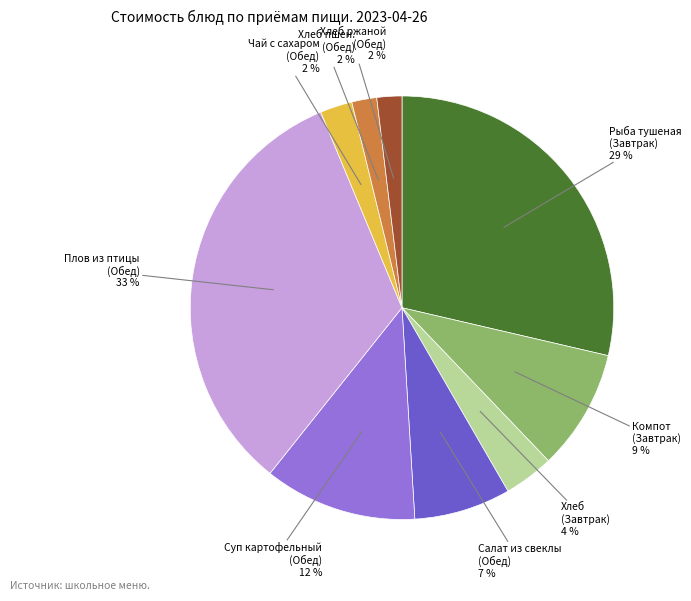

Does any single category account for the majority?

No